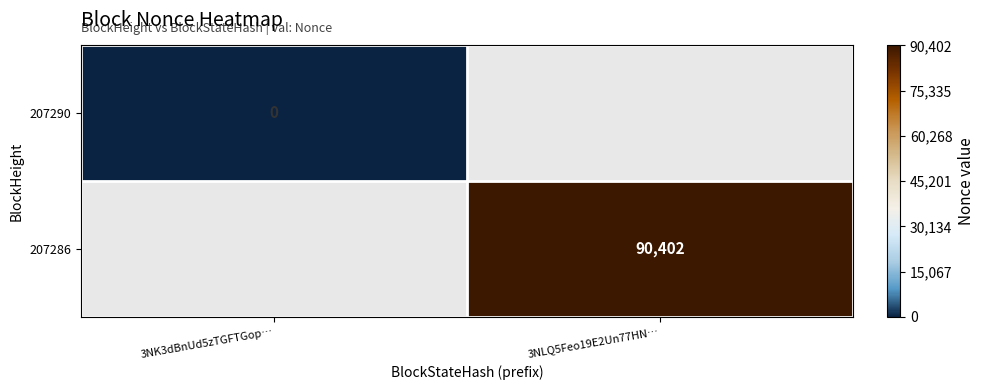

True or false: 207286 has a value of 90402 at 3NLQ5Feo19E2Un77HN….

True